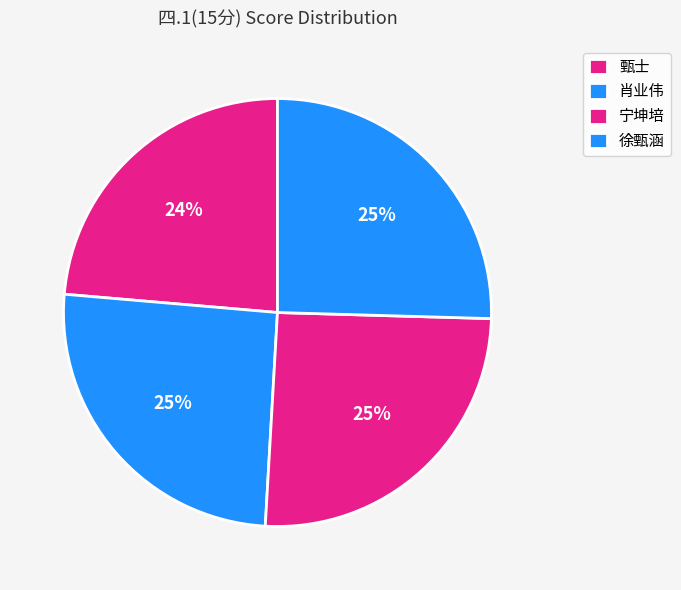

What percentage do 徐甄涵 and 甄士 together represent?

49.1%